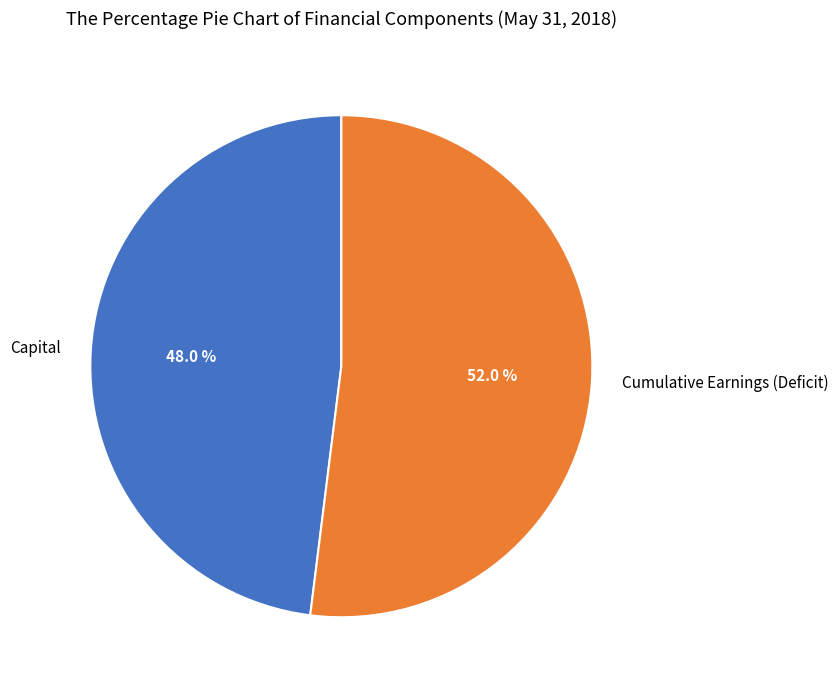

What percentage is the Cumulative Earnings (Deficit) slice, to the nearest percent?

52%